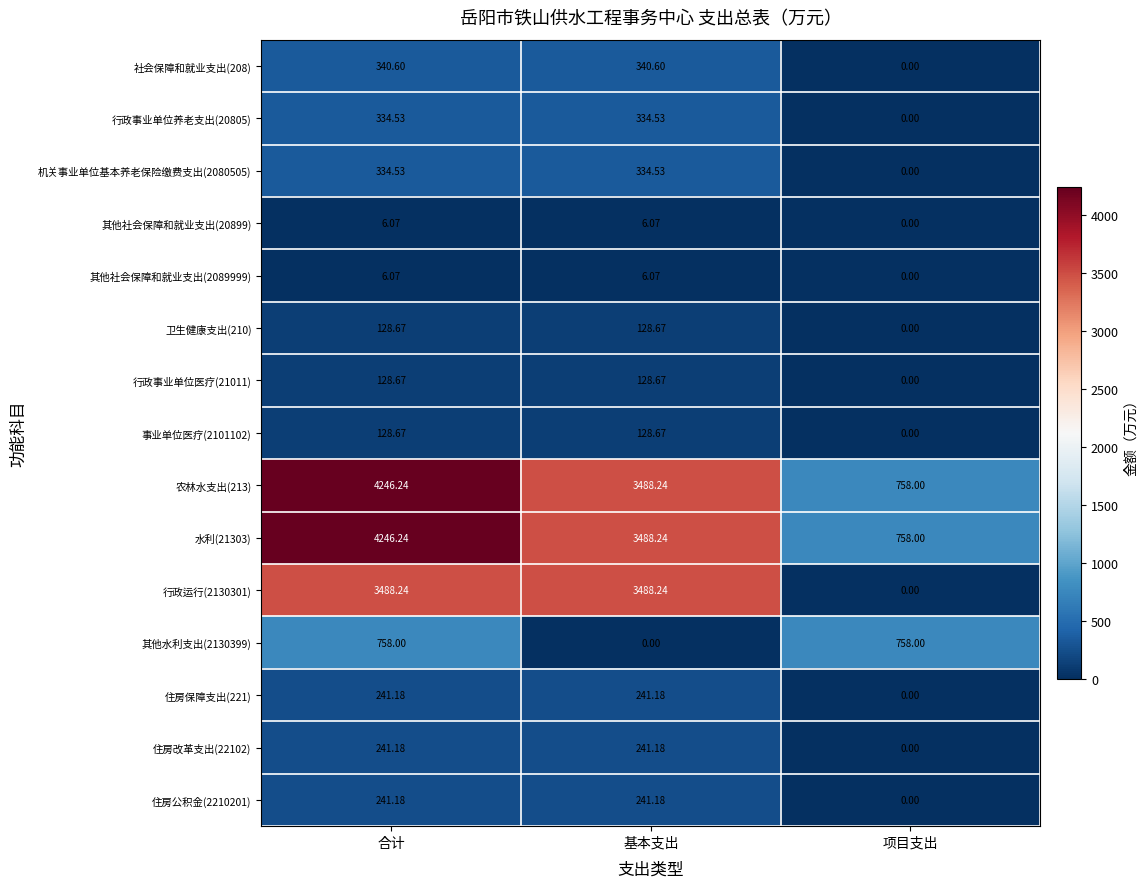

How many positive values does the 行政运行(2130301) series have?

2